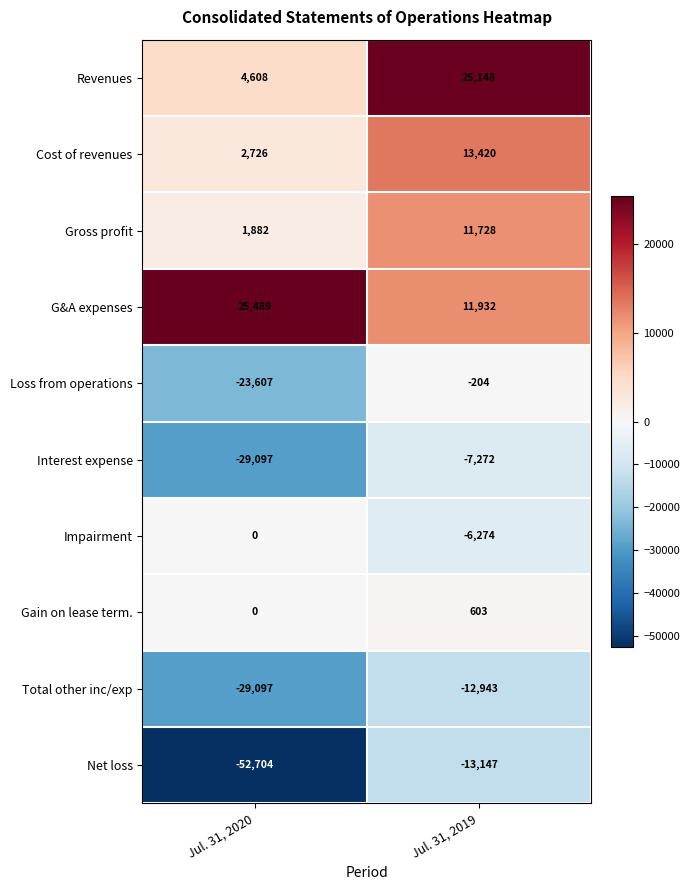

True or false: Total other inc/exp has a value of -19864 at Jul. 31, 2019.

False